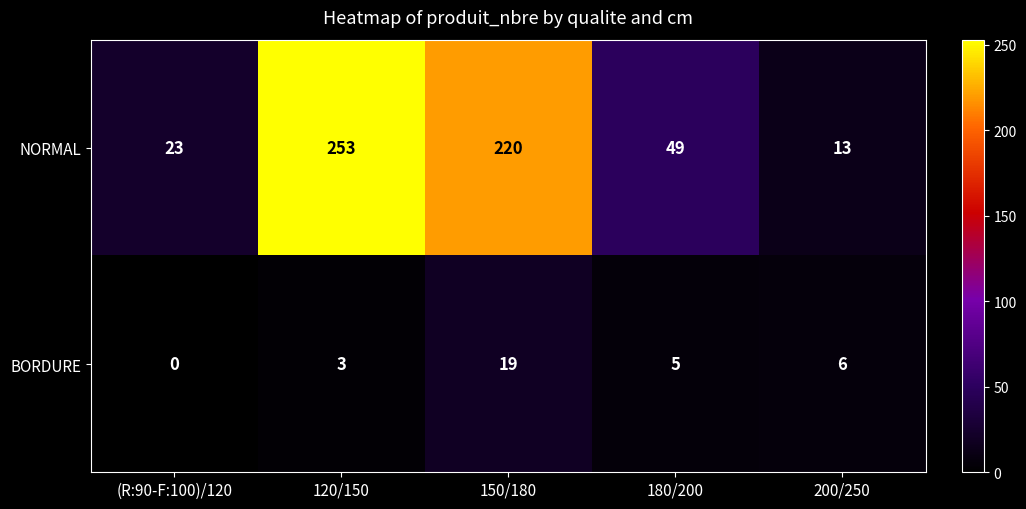

What is the sum of the BORDURE values at (R:90-F:100)/120 and 150/180?

19